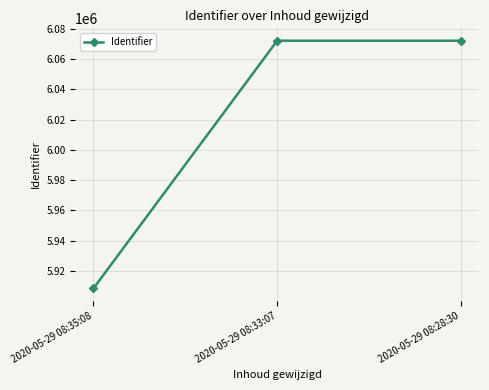

What value does the data have at 2020-05-29 08:33:07, to the nearest 10?

6072190